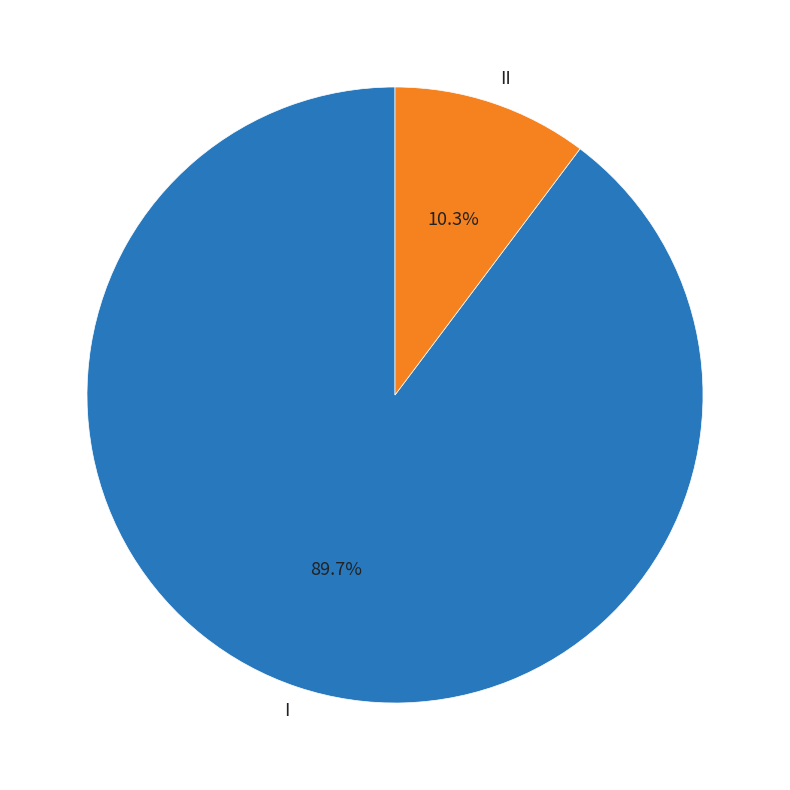

To the nearest percent, what percentage of the pie is I?

90%